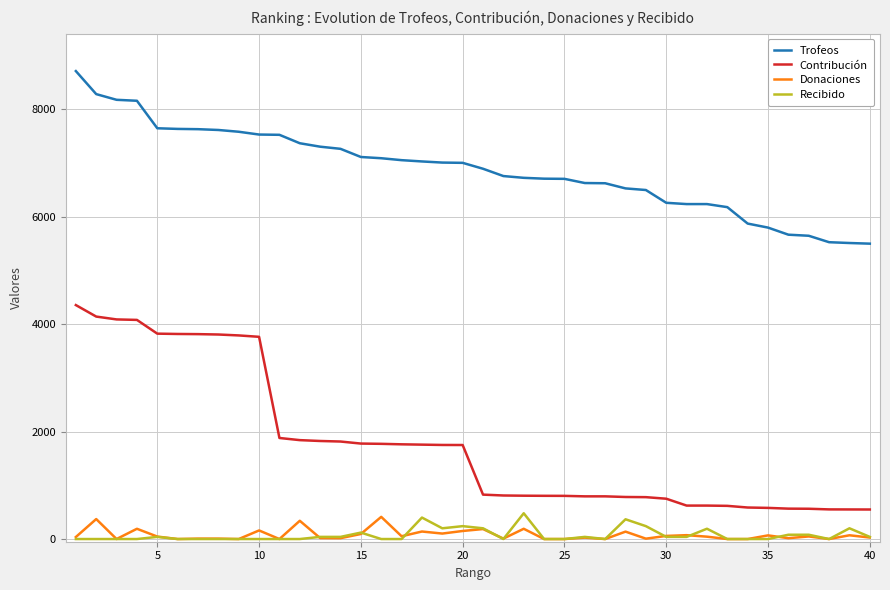

At how many categories does at least one series exceed 3105?

40